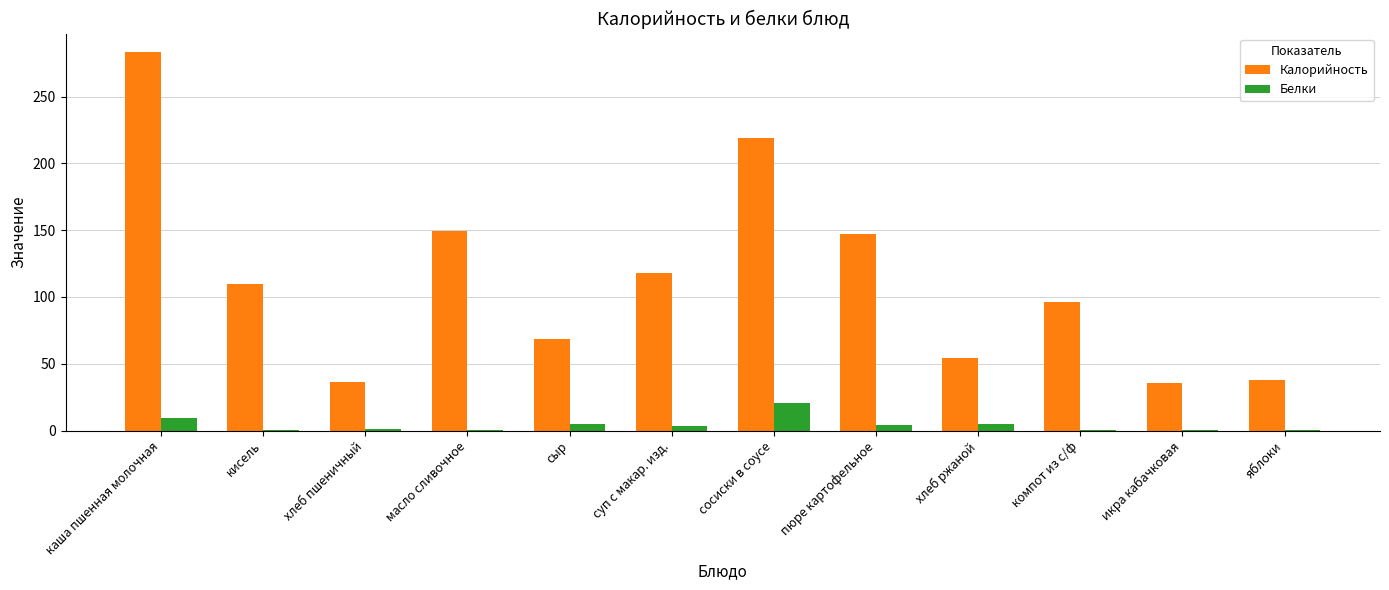

Between кисель and хлеб пшеничный, which series saw the biggest shift?

Калорийность